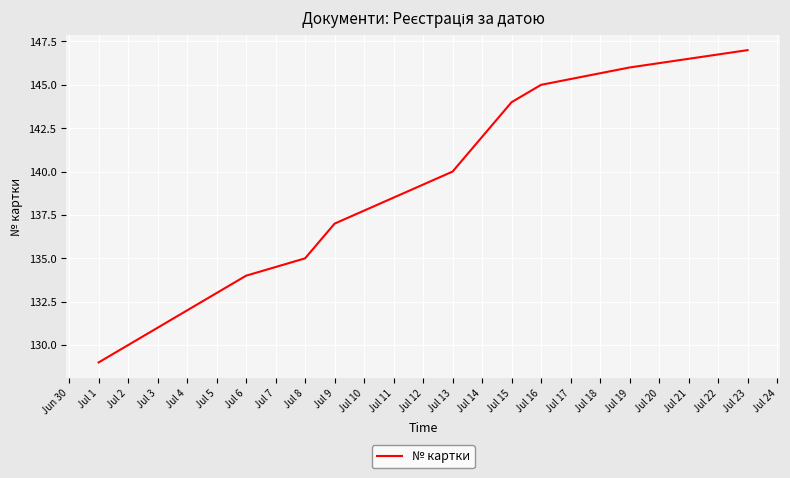

True or false: there are more than 2 points higher than both neighbors.

False